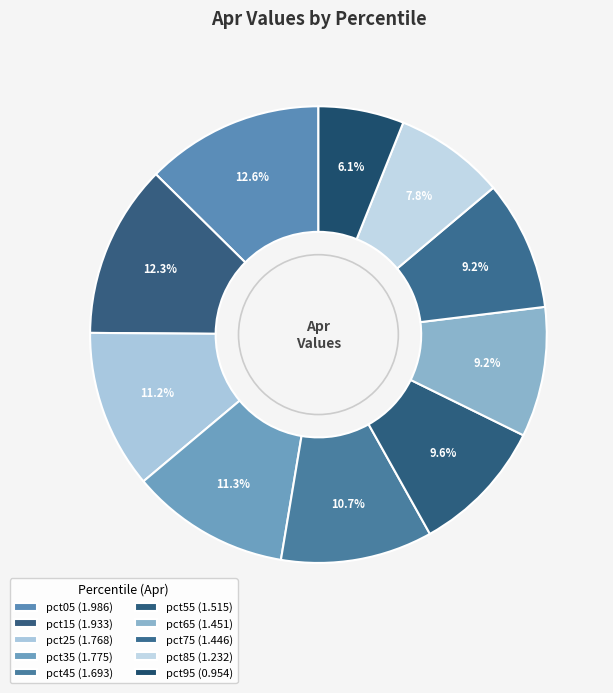

How many segments does this pie chart have?

10